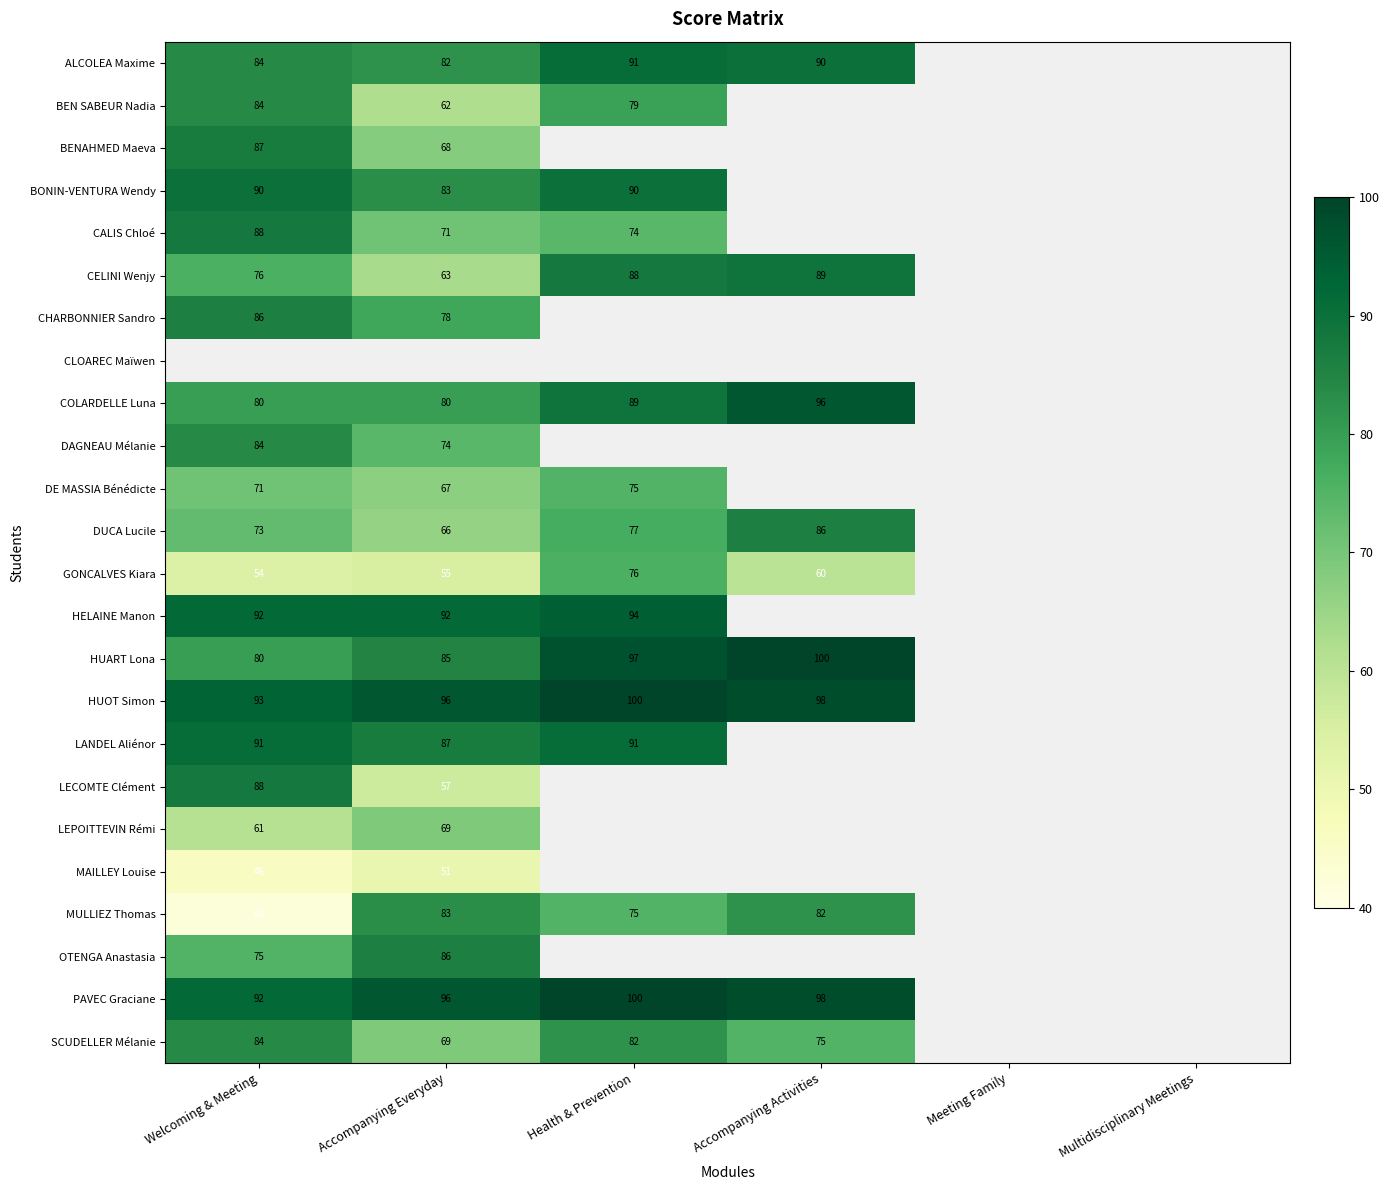

The BENAHMED Maeva series shows 132 at Welcoming & Meeting. True or false?

False